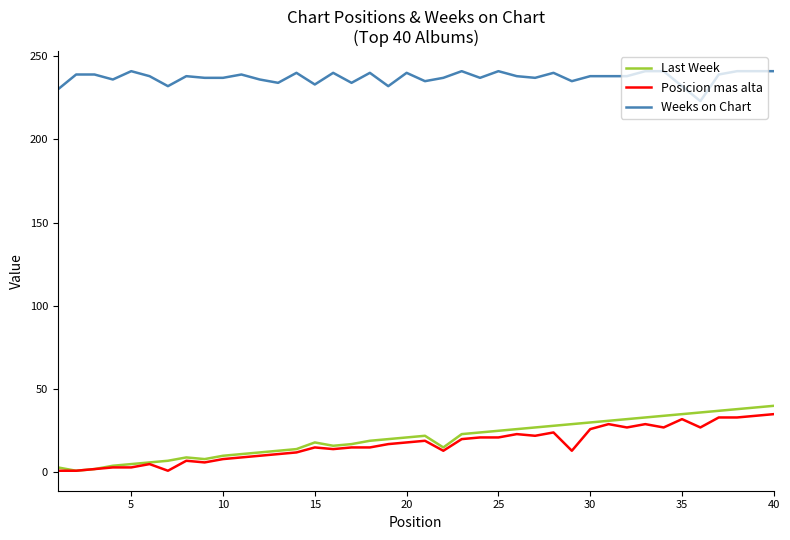

Which series has the widest spread of values?

Last Week